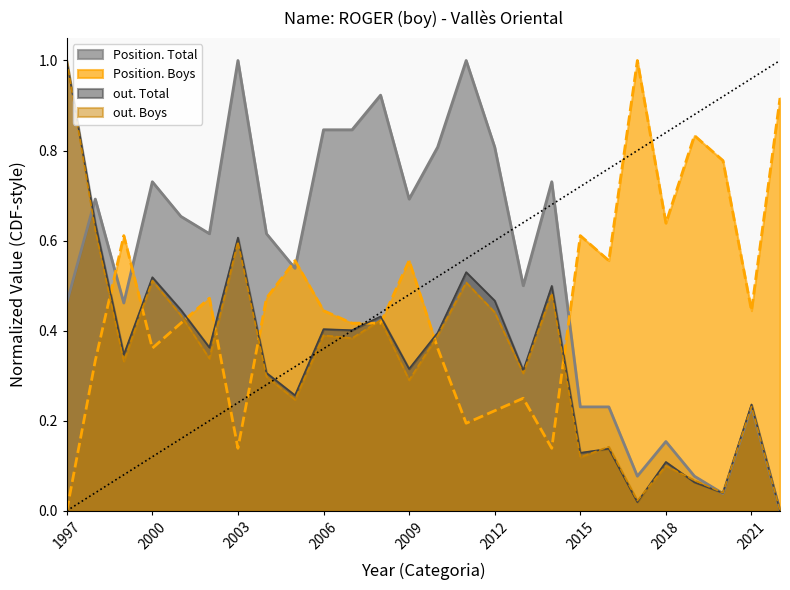

What is the total value across all series at 2003?

2.3